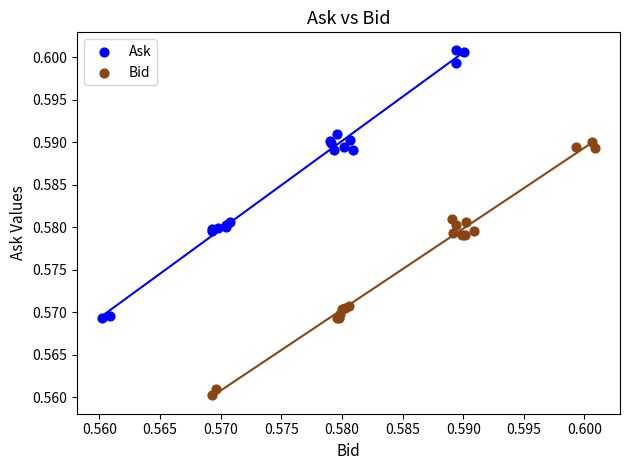

Which series has the widest spread of Y values?

Ask